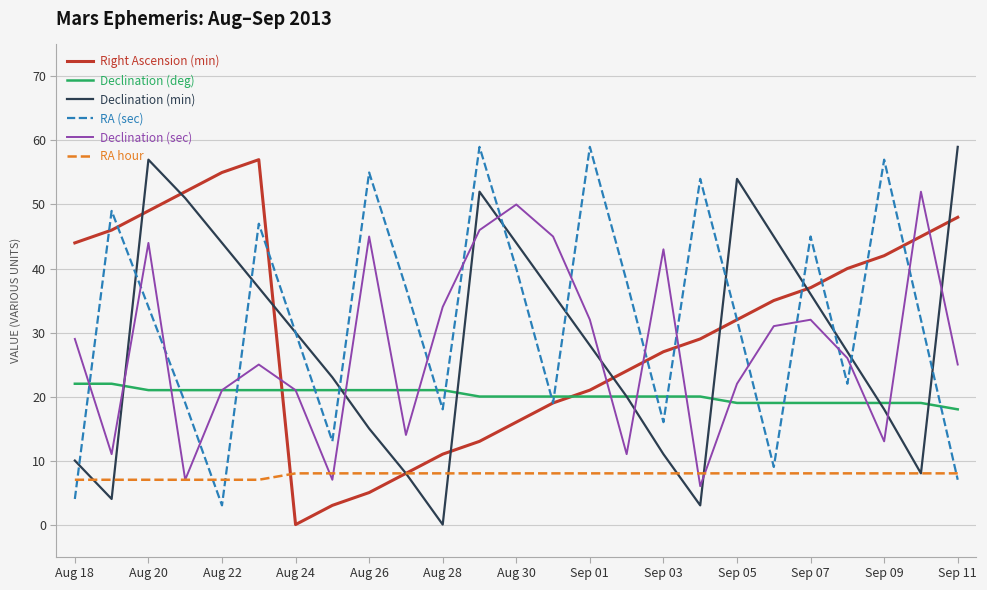

What are all the series names shown in the legend?

Right Ascension (min), Declination (deg), Declination (min), RA (sec), Declination (sec), RA hour